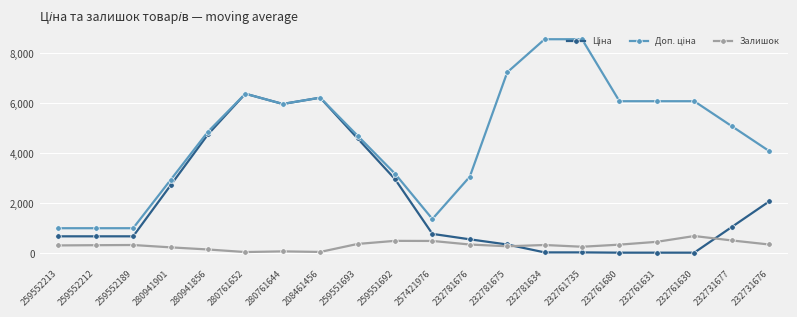

What is the value of the Залишок point at the 10th from the left?

498.7